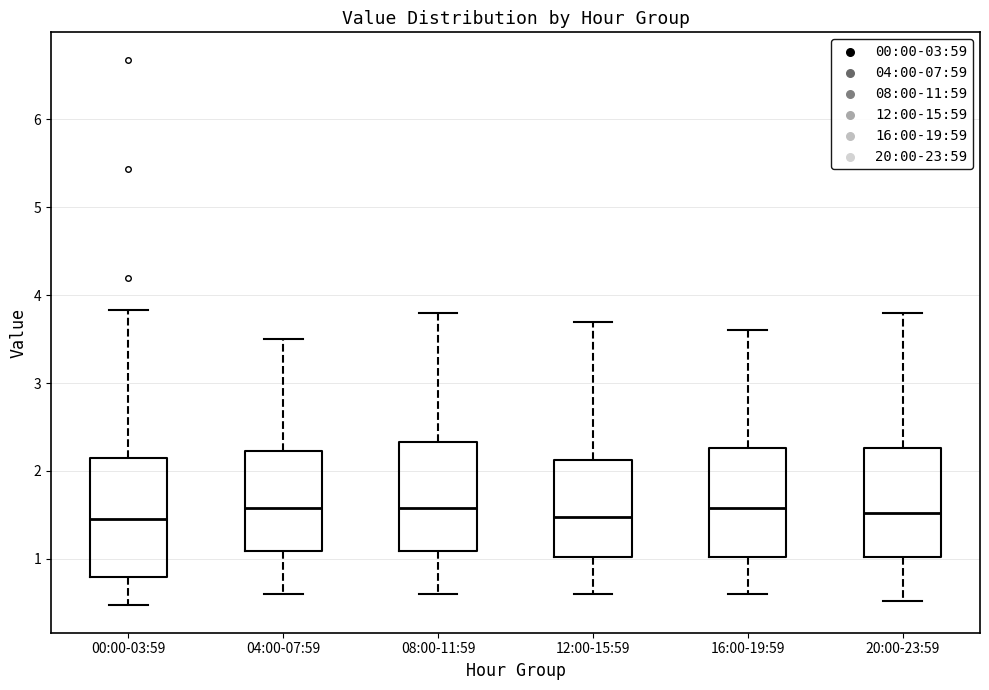

Reading left to right, read every box against the y-axis: the position of its median line, the range the box covers, and the ends of its whiskers. The values are not printed on the chart, so give them approximately, as read against the axis.

00:00-03:59: median 1.5, box 0.8 to 2.1, whiskers 0.5 to 3.8
04:00-07:59: median 1.6, box 1.1 to 2.2, whiskers 0.6 to 3.5
08:00-11:59: median 1.6, box 1.1 to 2.3, whiskers 0.6 to 3.8
12:00-15:59: median 1.5, box 1.0 to 2.1, whiskers 0.6 to 3.7
16:00-19:59: median 1.6, box 1.0 to 2.3, whiskers 0.6 to 3.6
20:00-23:59: median 1.5, box 1.0 to 2.3, whiskers 0.5 to 3.8